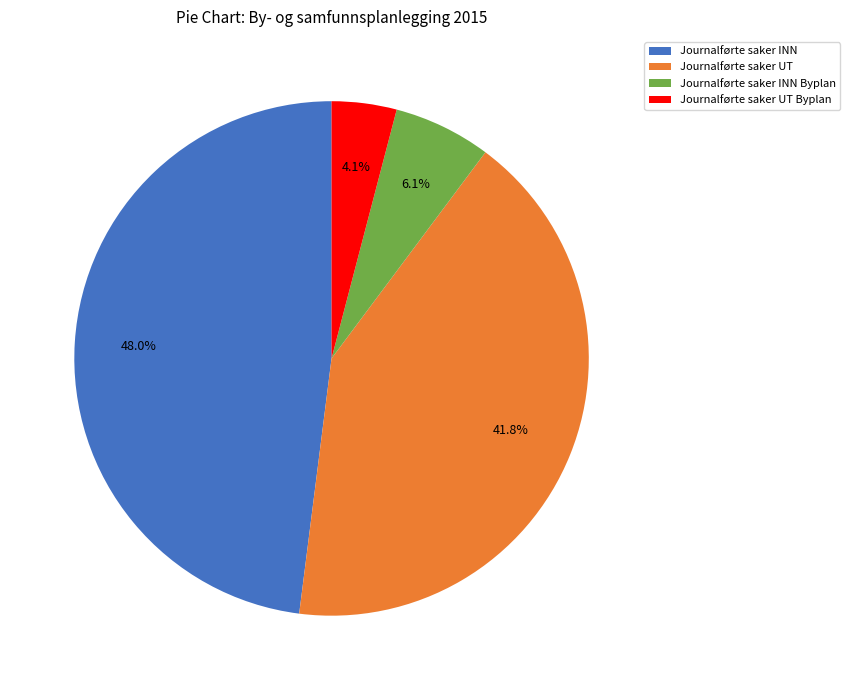

To the nearest percent, what is the difference between the largest and smallest slice percentages?

44%